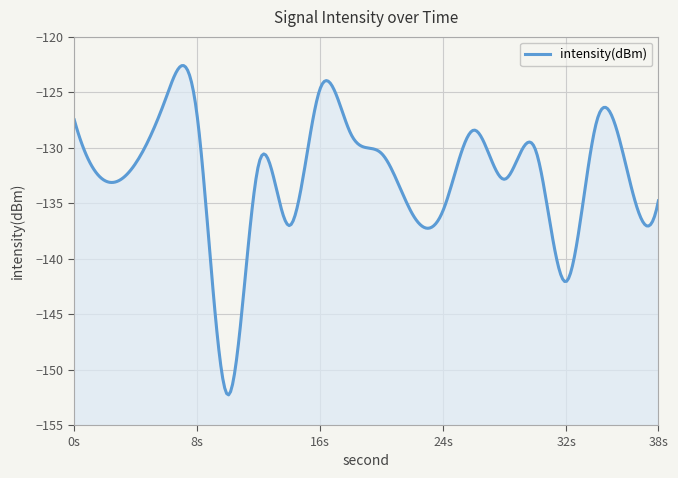

What is the change in value from 30 to 34?

+2.6